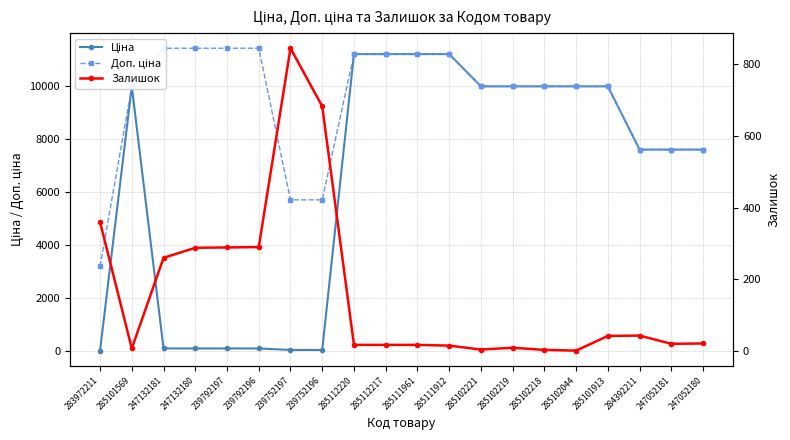

Rank the series at 285102221 from highest to lowest value.

Ціна, Доп. ціна, Залишок